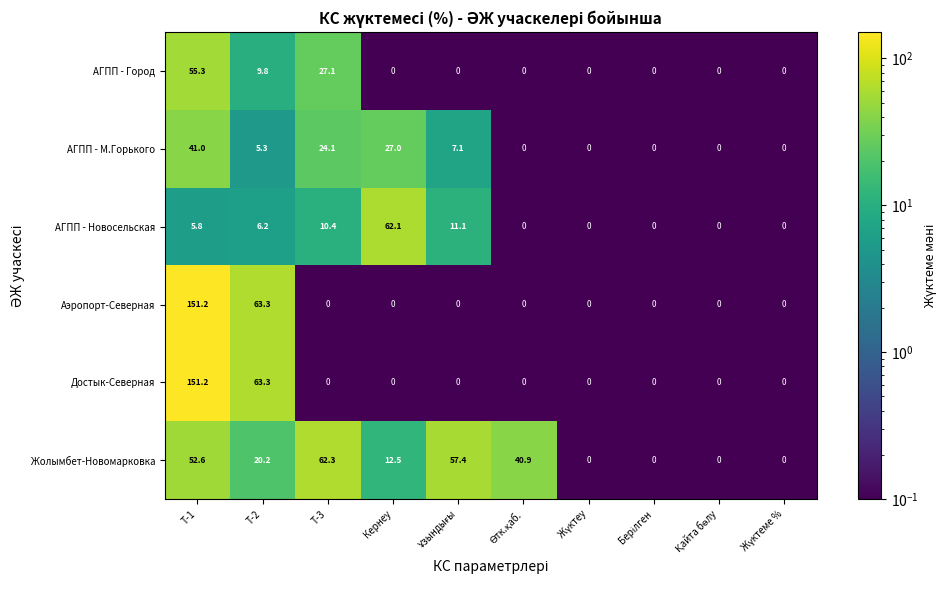

What is the maximum value shown in the chart?

151.2